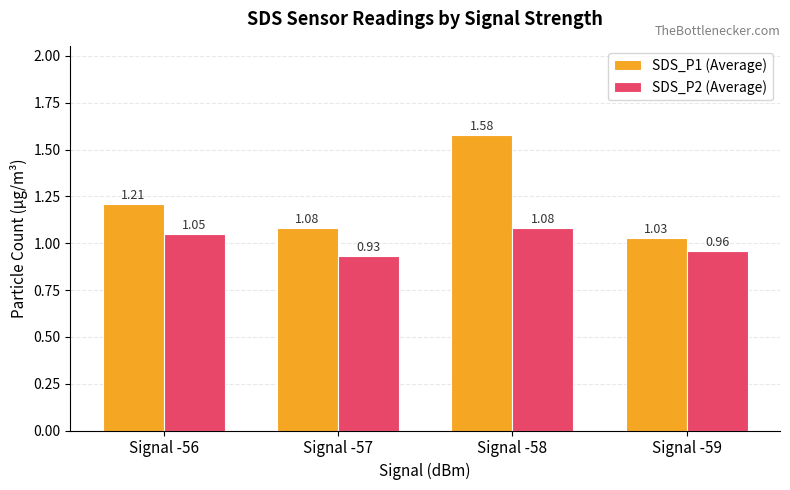

How many bars are there in total?

8